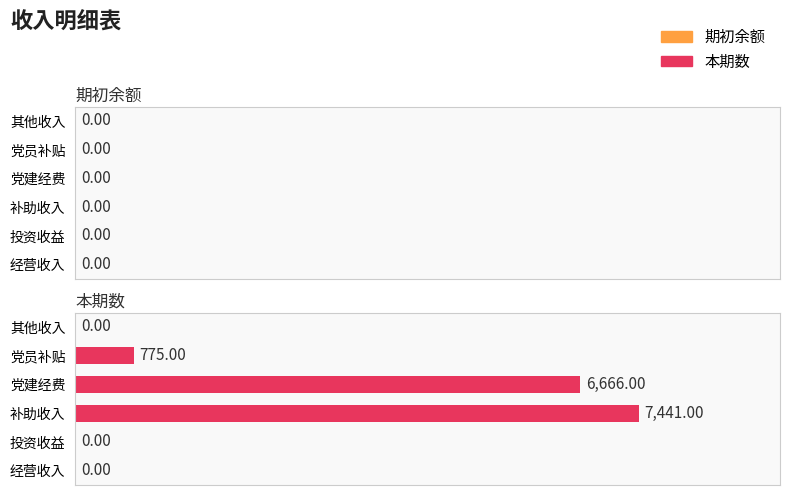

At which label is the value closest to 3720?

党员补贴